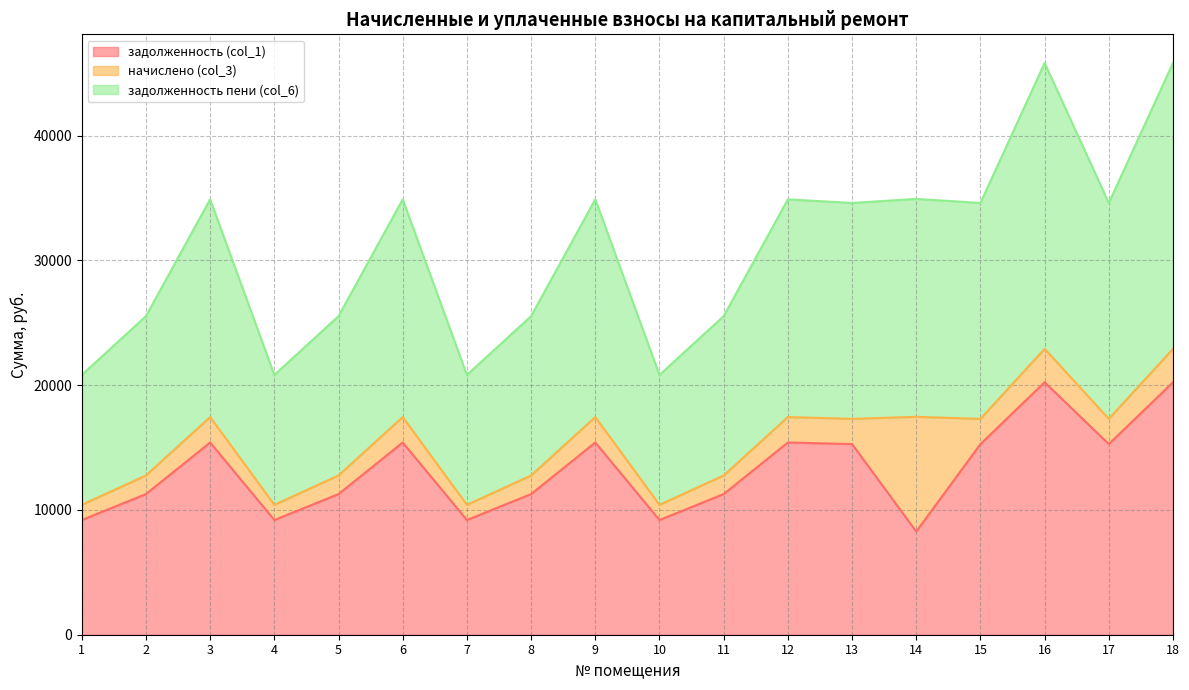

What is the difference between the задолженность пени (col_6) values at 13 and 5?

4536.8